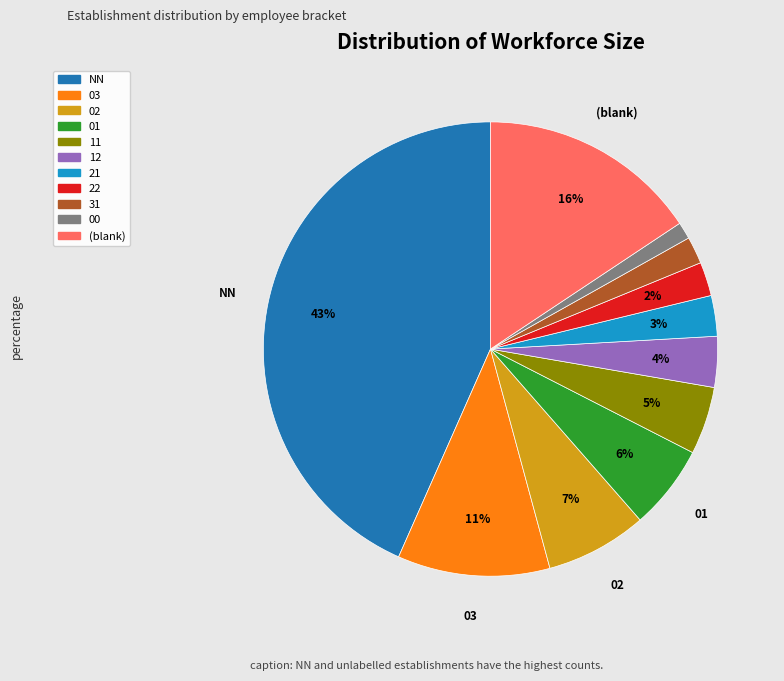

Is there a majority slice in this chart?

No